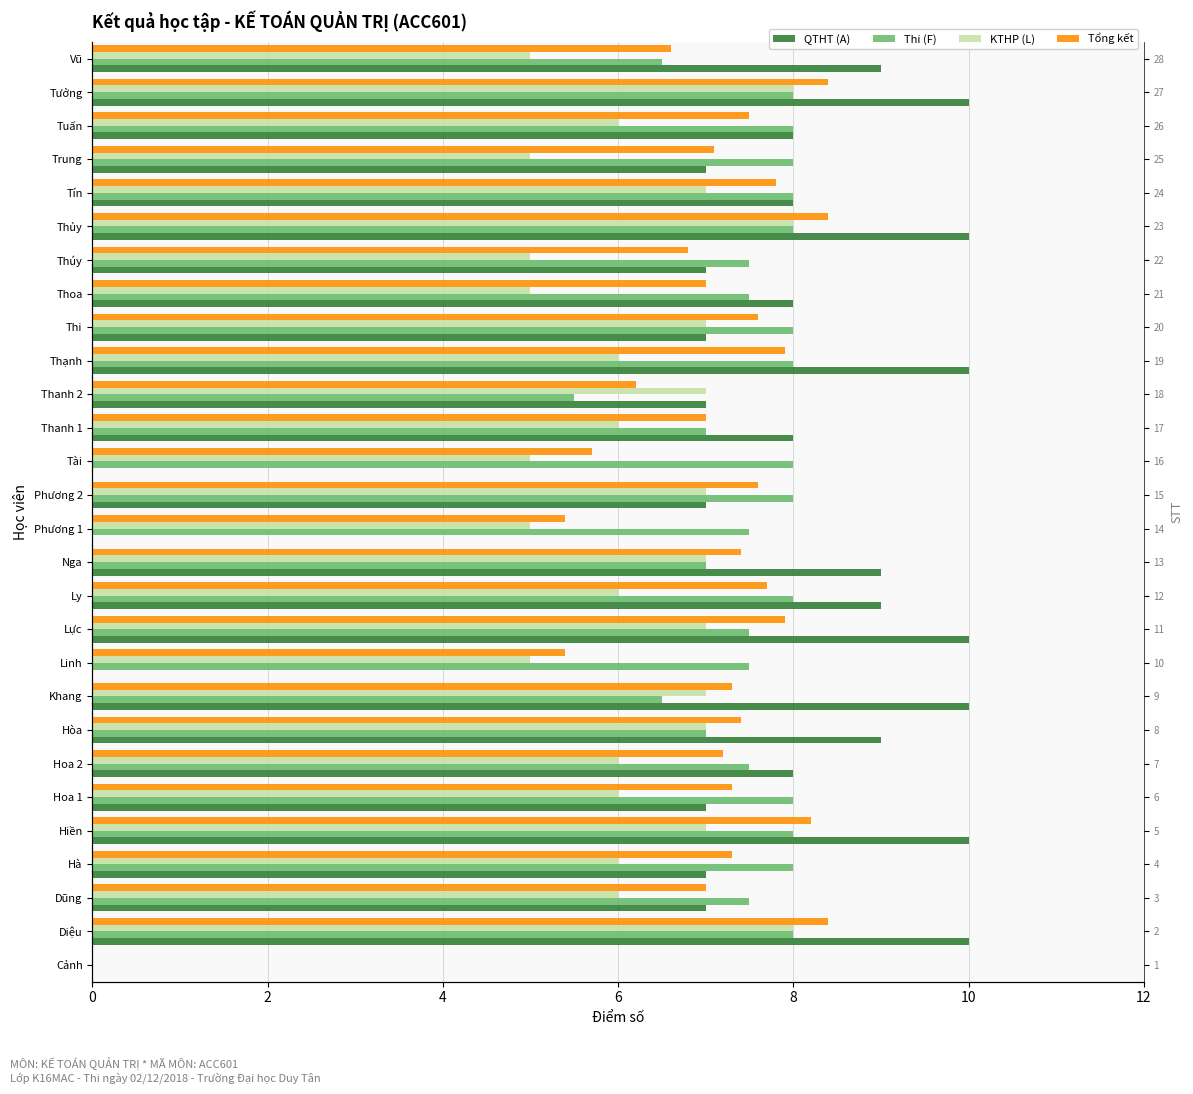

Does the chart contain stacked bars?

No